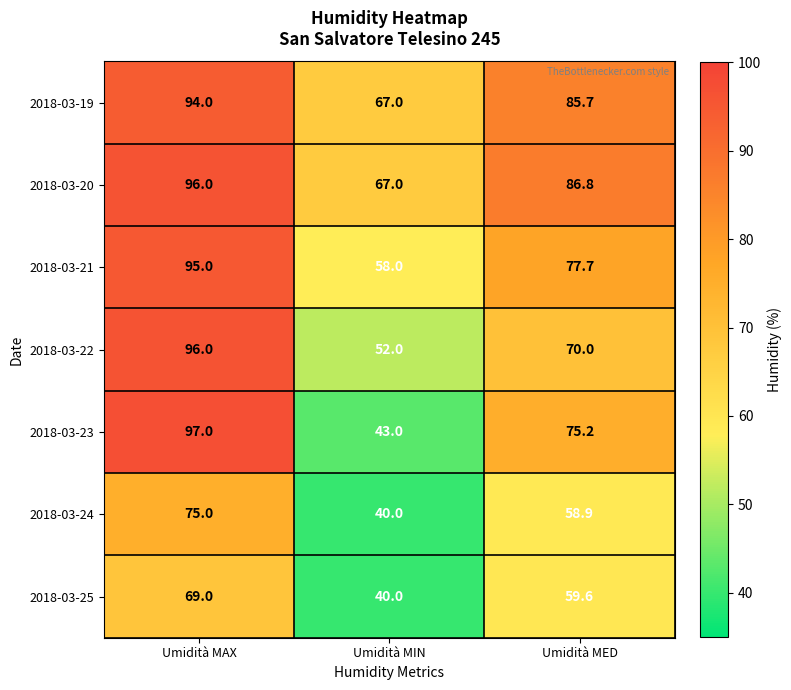

What is the difference between the maximum and minimum values in the 2018-03-23 series?

54.0